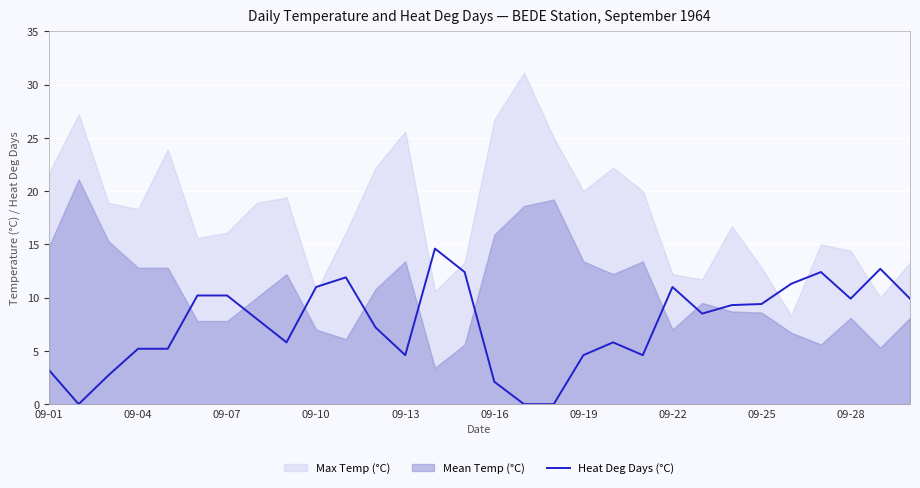

The value of Heat Deg Days (°C) at 09-28 is 14.4. True or false?

False